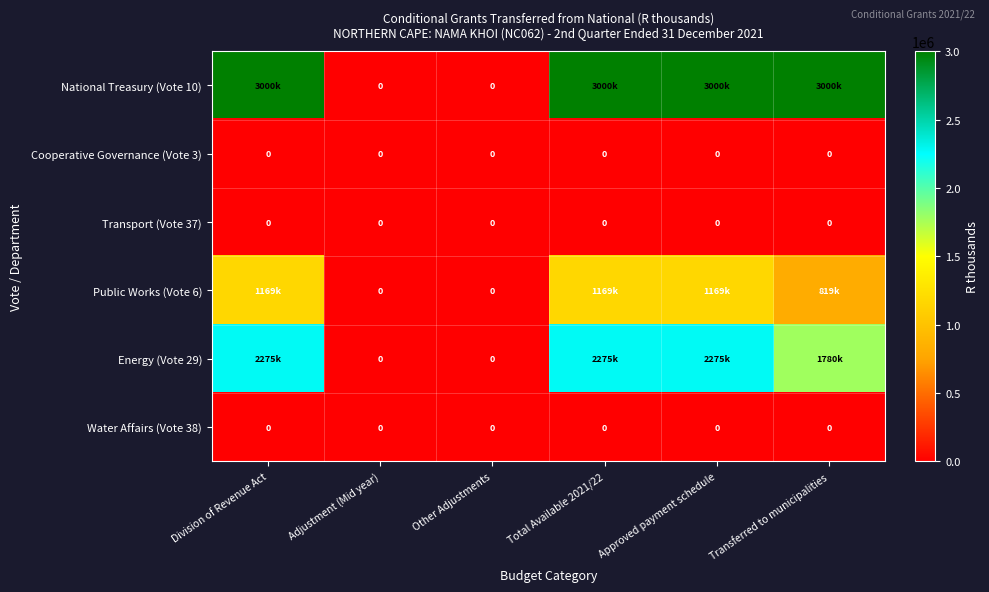

What is the difference between the Energy (Vote 29) values at Total Available 2021/22 and Other Adjustments?

2275000